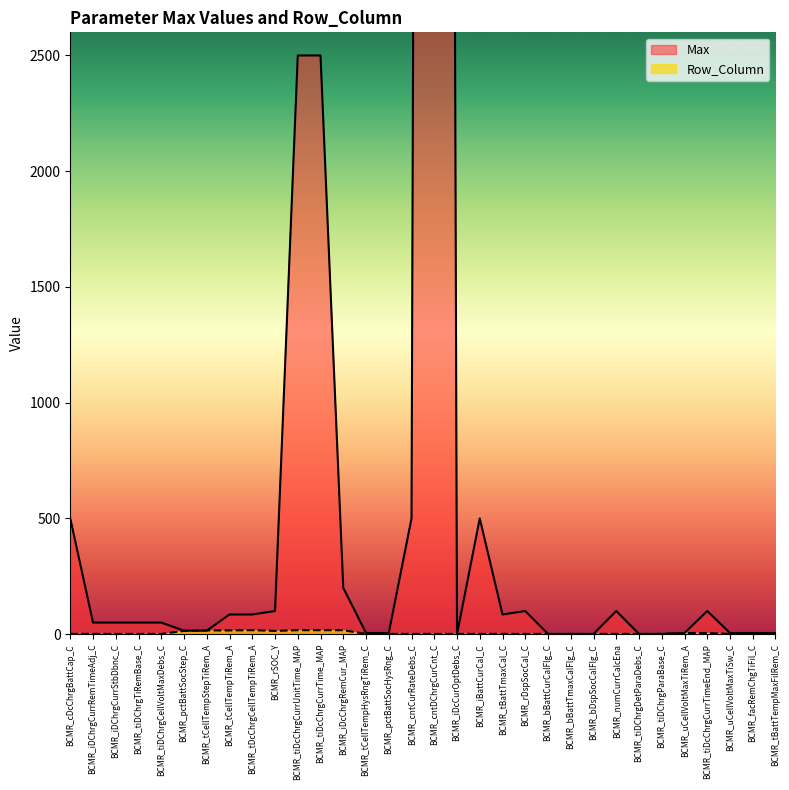

List the labels in order of Row_Column value, largest first.

BCMR_tDcChrgCellTempTiRem_A, BCMR_tiDcChrgCurrUnitTime_MAP, BCMR_tiDcChrgCurrTime_MAP, BCMR_iDcChrgRemCur_MAP, BCMR_tCellTempStepTiRem_A, BCMR_tCellTempTiRem_A, BCMR_pctBattSocStep_C, BCMR_rSOC_Y, BCMR_uCellVoltMaxTiRem_A, BCMR_tiDcChrgCurrTimeEnd_MAP, BCMR_cDcChrgBattCap_C, BCMR_iDChrgCurrRemTimeAdj_C, BCMR_iDChrgCurrStbDbnc_C, BCMR_tiDChrgTiRemBase_C, BCMR_tiDChrgCellVoltMaxDebs_C, BCMR_tCellTempHysRngTiRem_C, BCMR_pctBattSocHysRng_C, BCMR_cntCurRateDebs_C, BCMR_cntDChrgCurCnt_C, BCMR_iDcCurOptDebs_C, BCMR_iBattCurCal_C, BCMR_tBattTmaxCal_C, BCMR_rDspSocCal_C, BCMR_bBattCurCalFlg_C, BCMR_bBattTmaxCalFlg_C, BCMR_bDspSocCalFlg_C, BCMR_numCurrCalcEna, BCMR_tiDChrgDetParaDebs_C, BCMR_tiDChrgParaBase_C, BCMR_uCellVoltMaxTiSw_C, BCMR_facRemChgTiFil_C, BCMR_tBattTempMaxFilRem_C